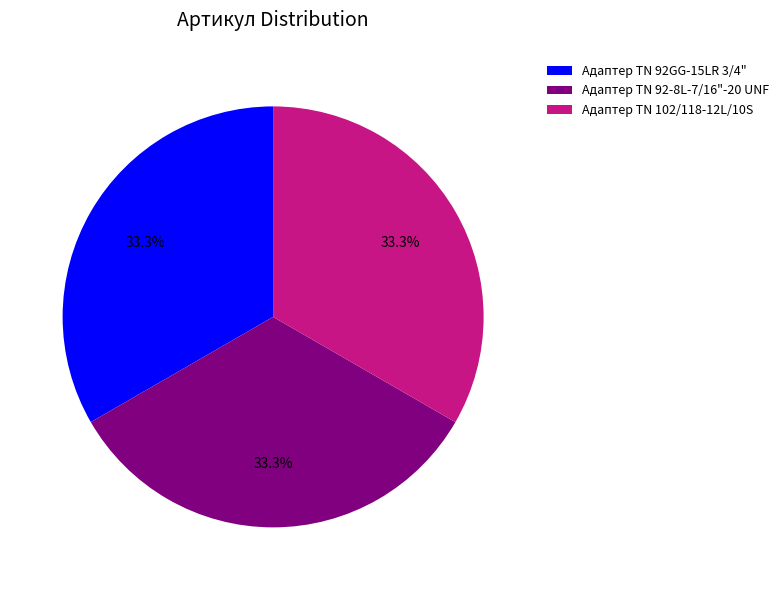

Is there a majority slice in this chart?

No